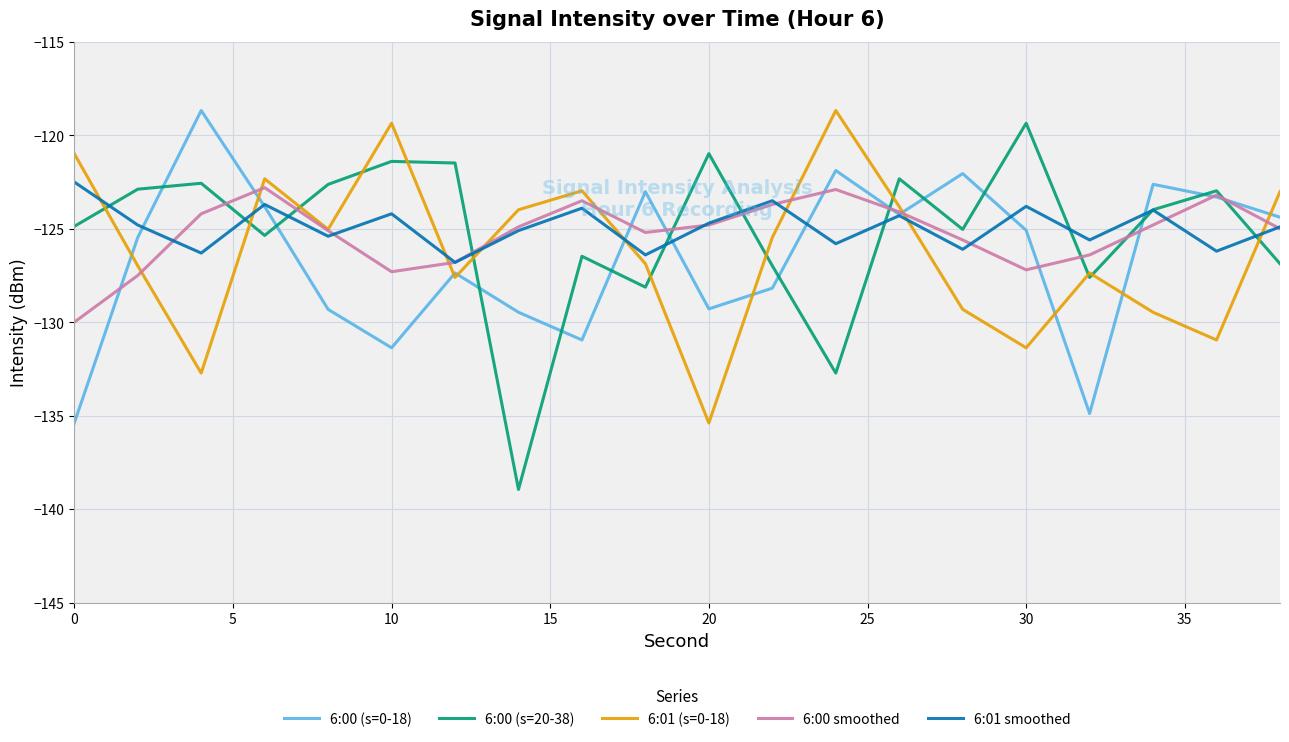

How many lines are shown in the chart?

5